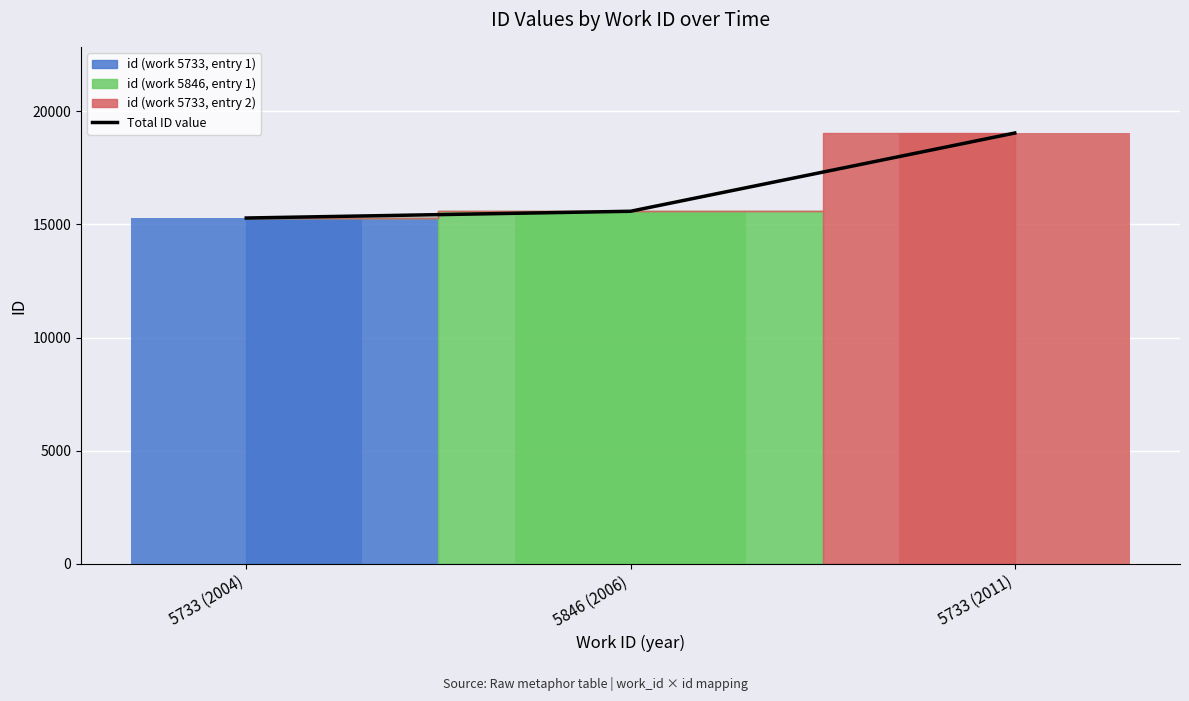

At which category does the chart reach its minimum across all series?

5733 (2004)